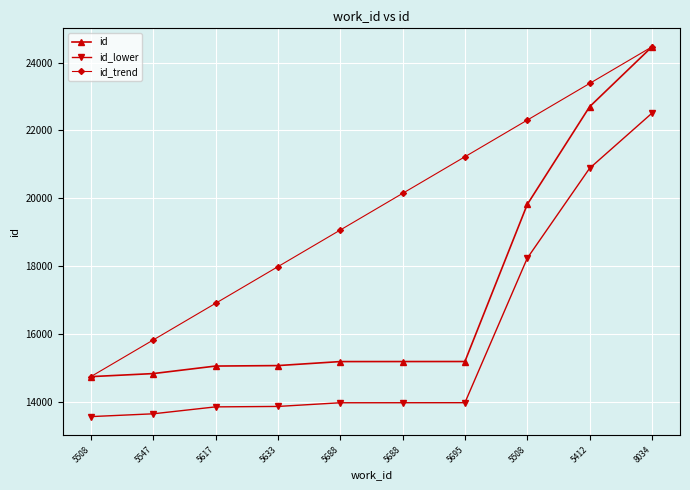

True or false: id_lower has a value of 13558.0 at 5508.

True